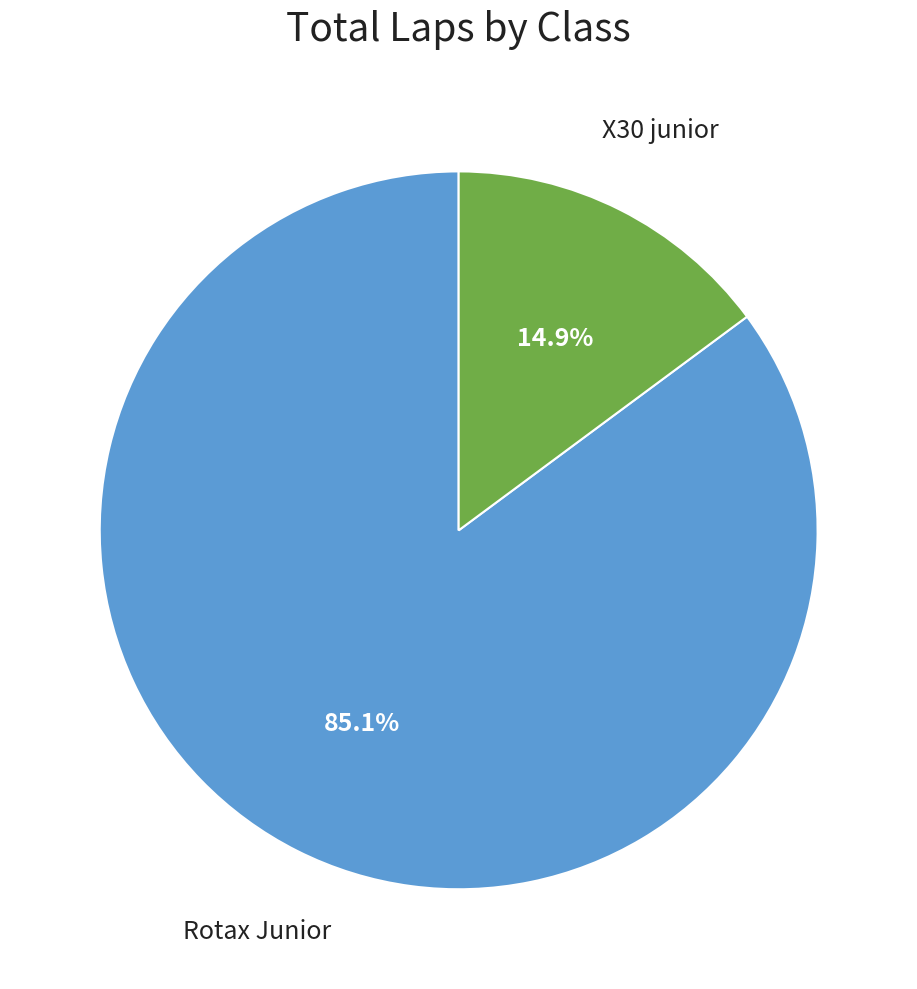

What is the ratio of the value at X30 junior to the value at Rotax Junior?

0.2